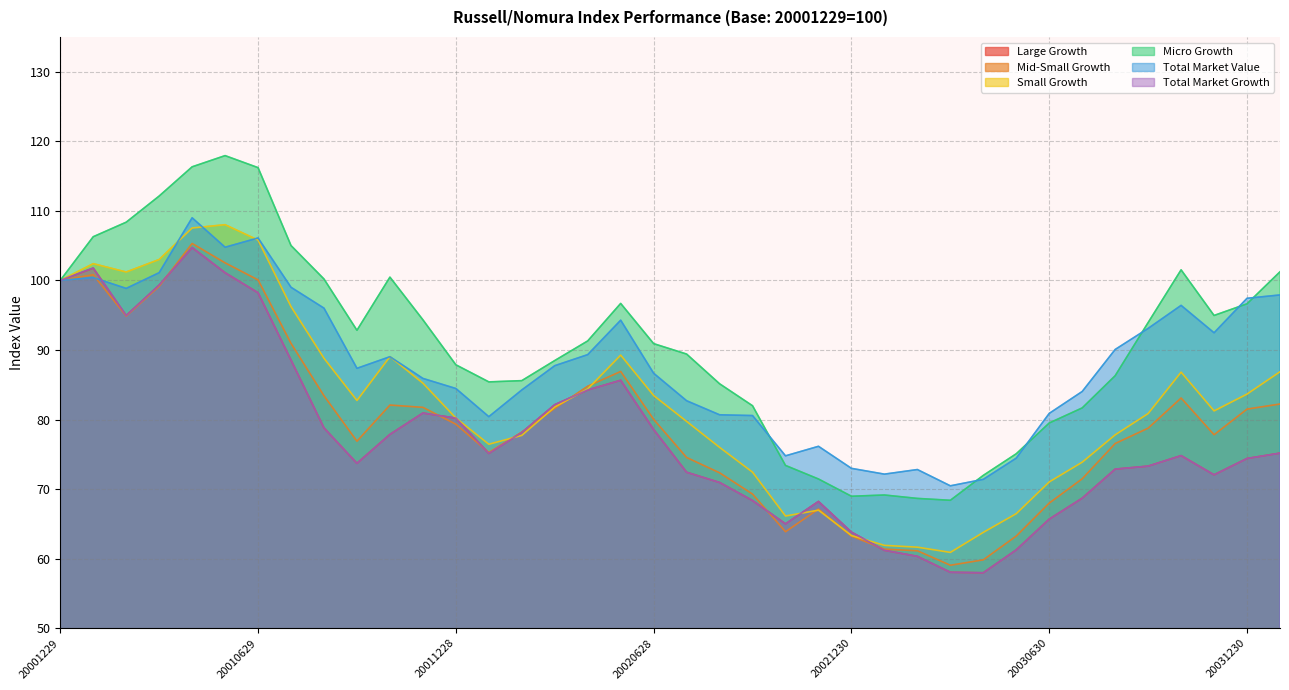

Rank the series at 20010928 from lowest to highest value.

Large Growth, Total Market Growth, Mid-Small Growth, Small Growth, Total Market Value, Micro Growth